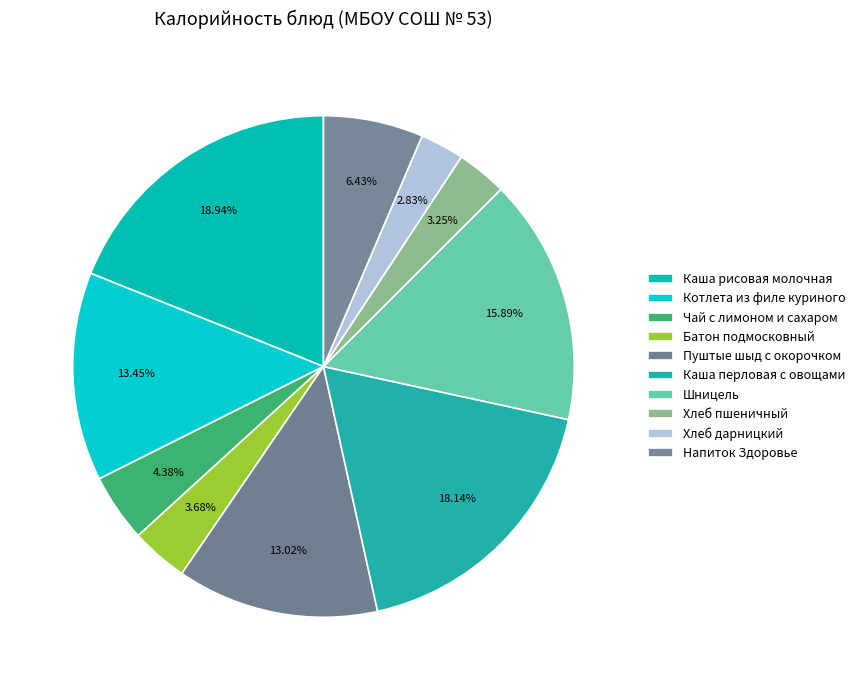

Count the number of slices in the pie.

10